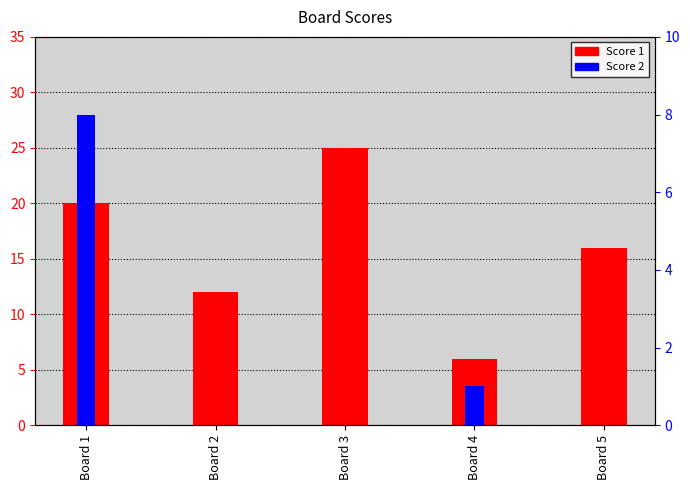

Rank the categories by Score 1 value from highest to lowest.

Board 3, Board 1, Board 5, Board 2, Board 4